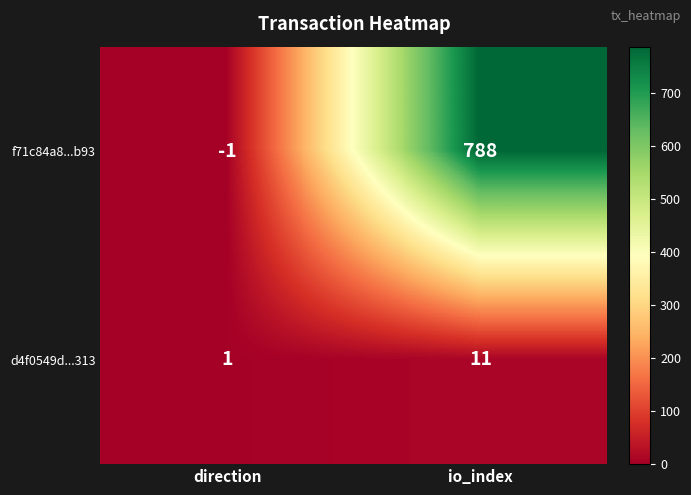

Is it true that d4f0549d...313 equals 7 at io_index?

False